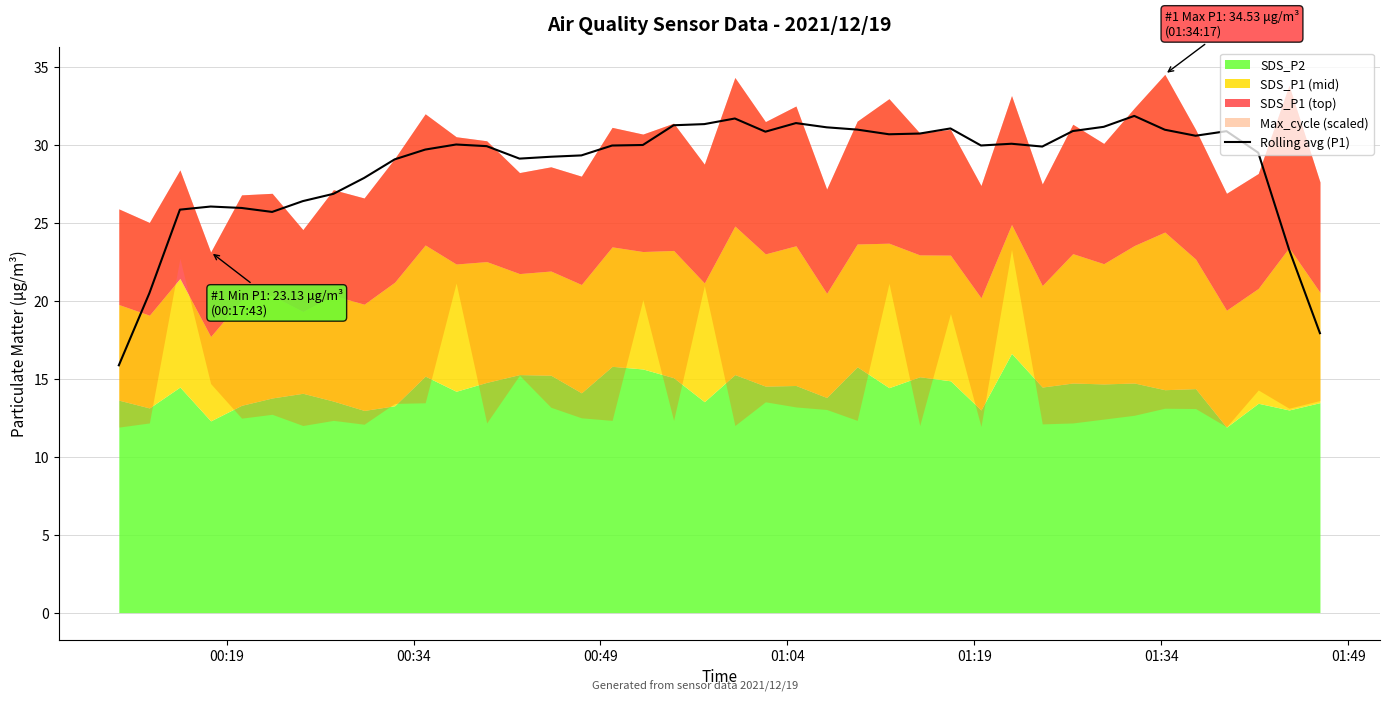

What is the maximum value for Rolling avg (P1)?

31.9